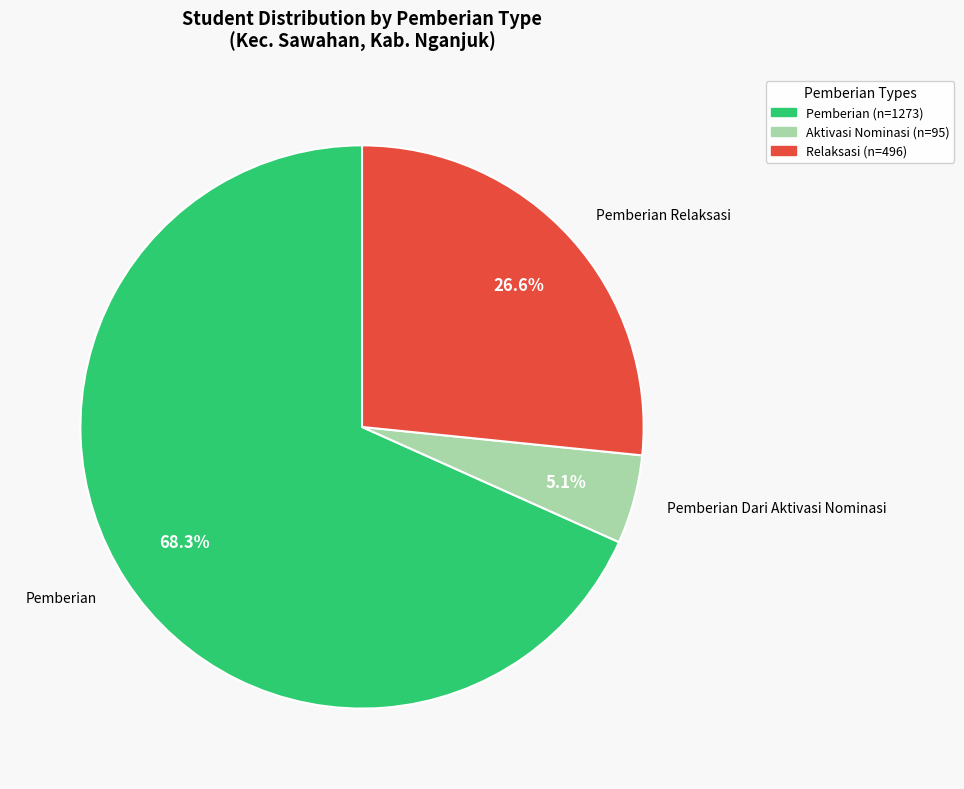

To the nearest percent, what is the average slice percentage?

33%